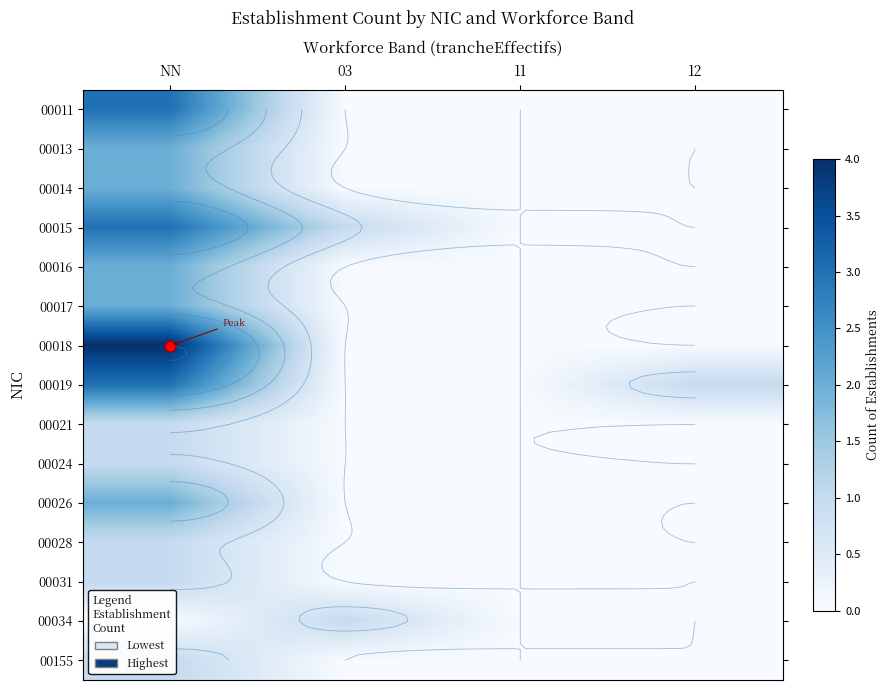

True or false: 00015 has a value of 0 at 12.

True